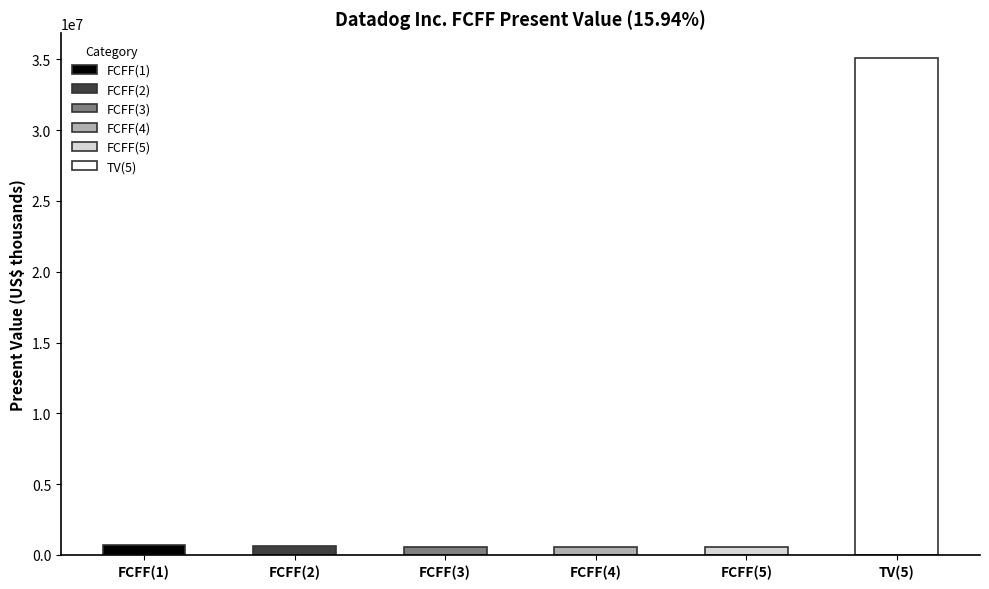

At which label does the data first exceed 606160?

FCFF(1)